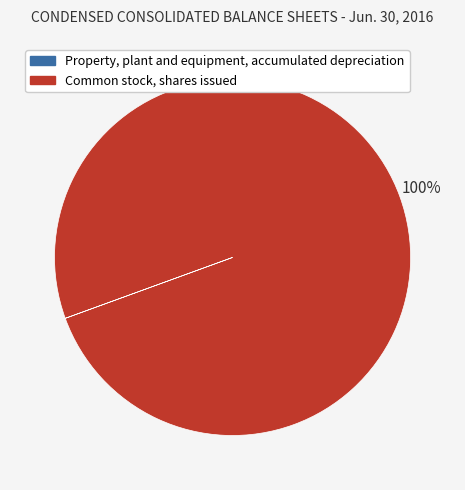

The Common stock, shares issued slice represents 100% of the pie. True or false?

True